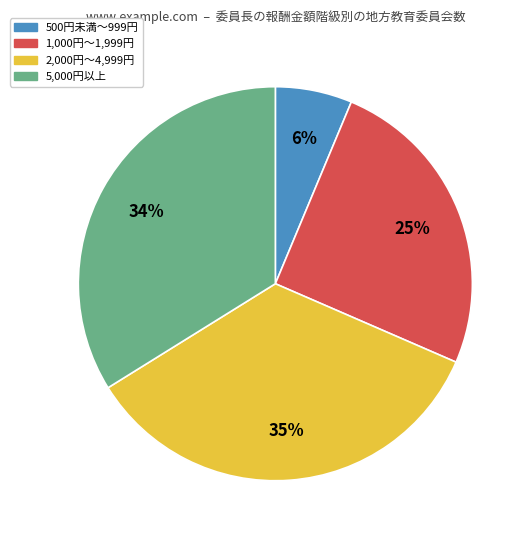

Which category has the smallest portion of the pie?

500円未満～999円